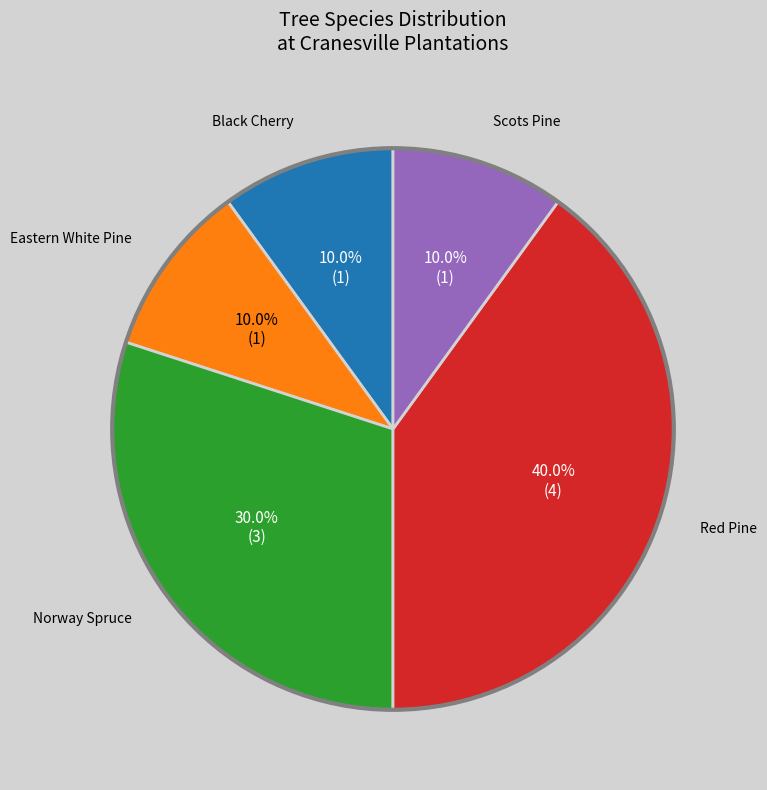

How many slices are in this pie chart?

5